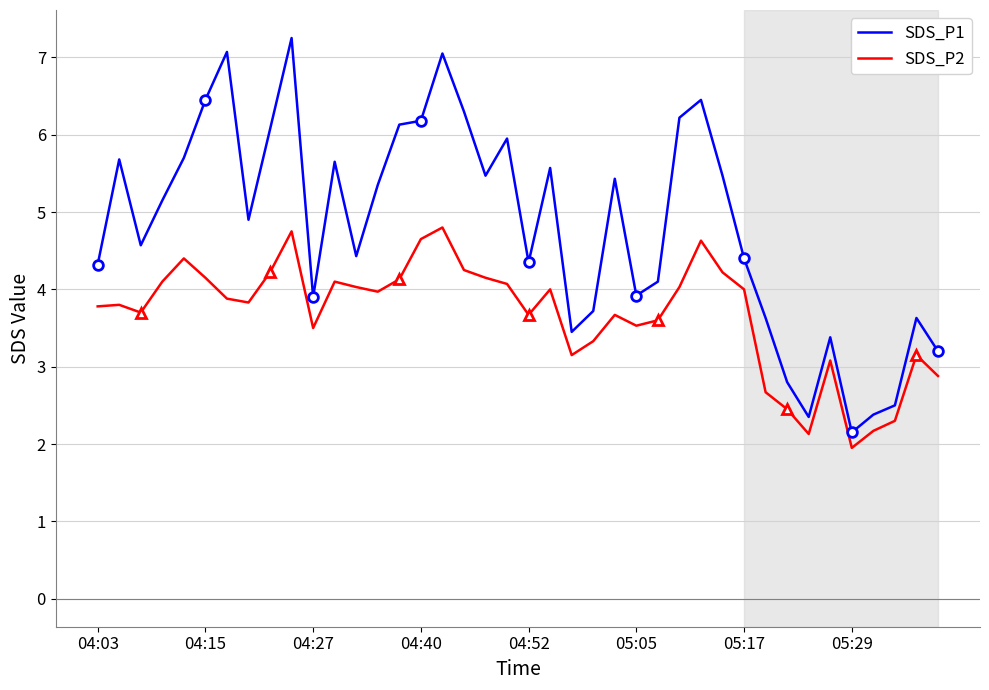

True or false: SDS_P2 and SDS_P1 intersect in this chart.

False